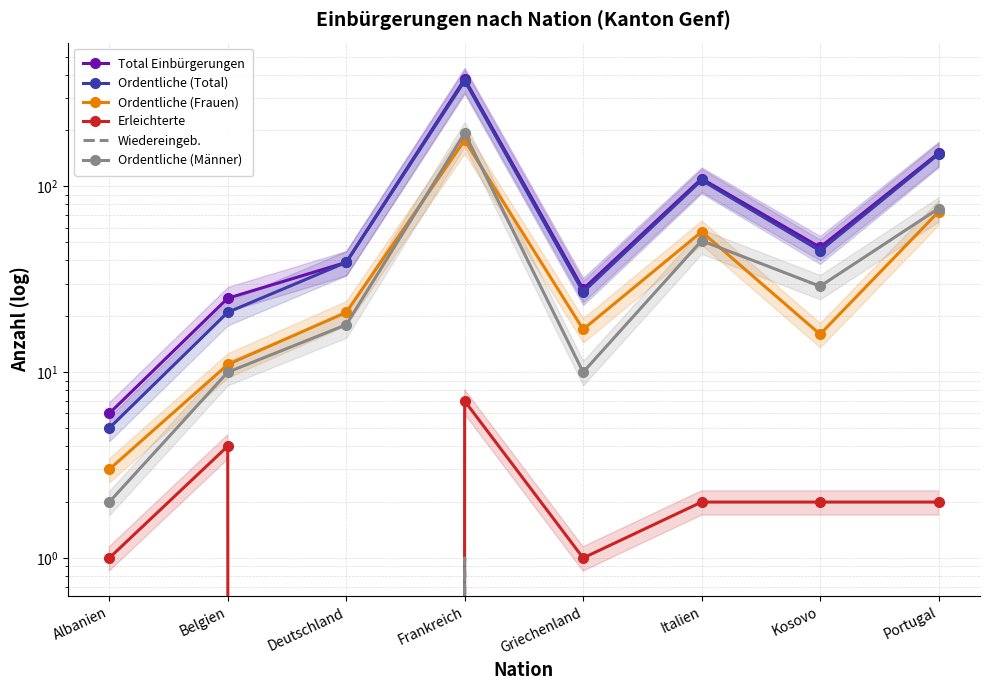

True or false: Ordentliche (Total) and Total Einbürgerungen intersect in this chart.

False